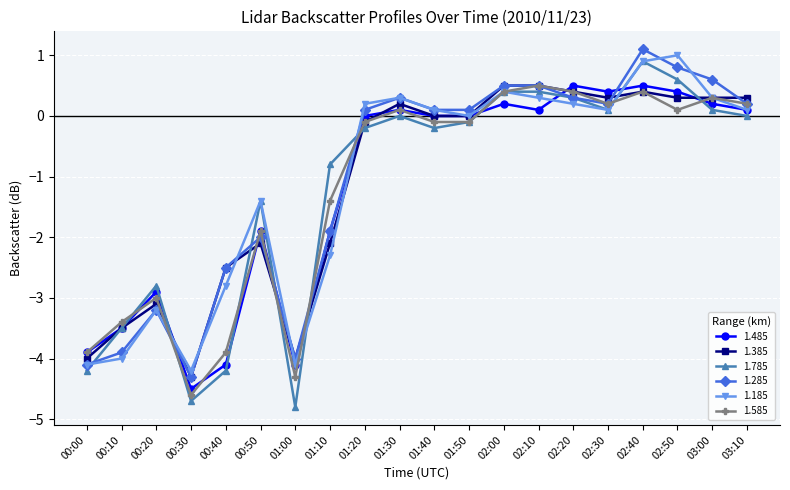

At which category does 1.585 reach its first local peak?

00:20